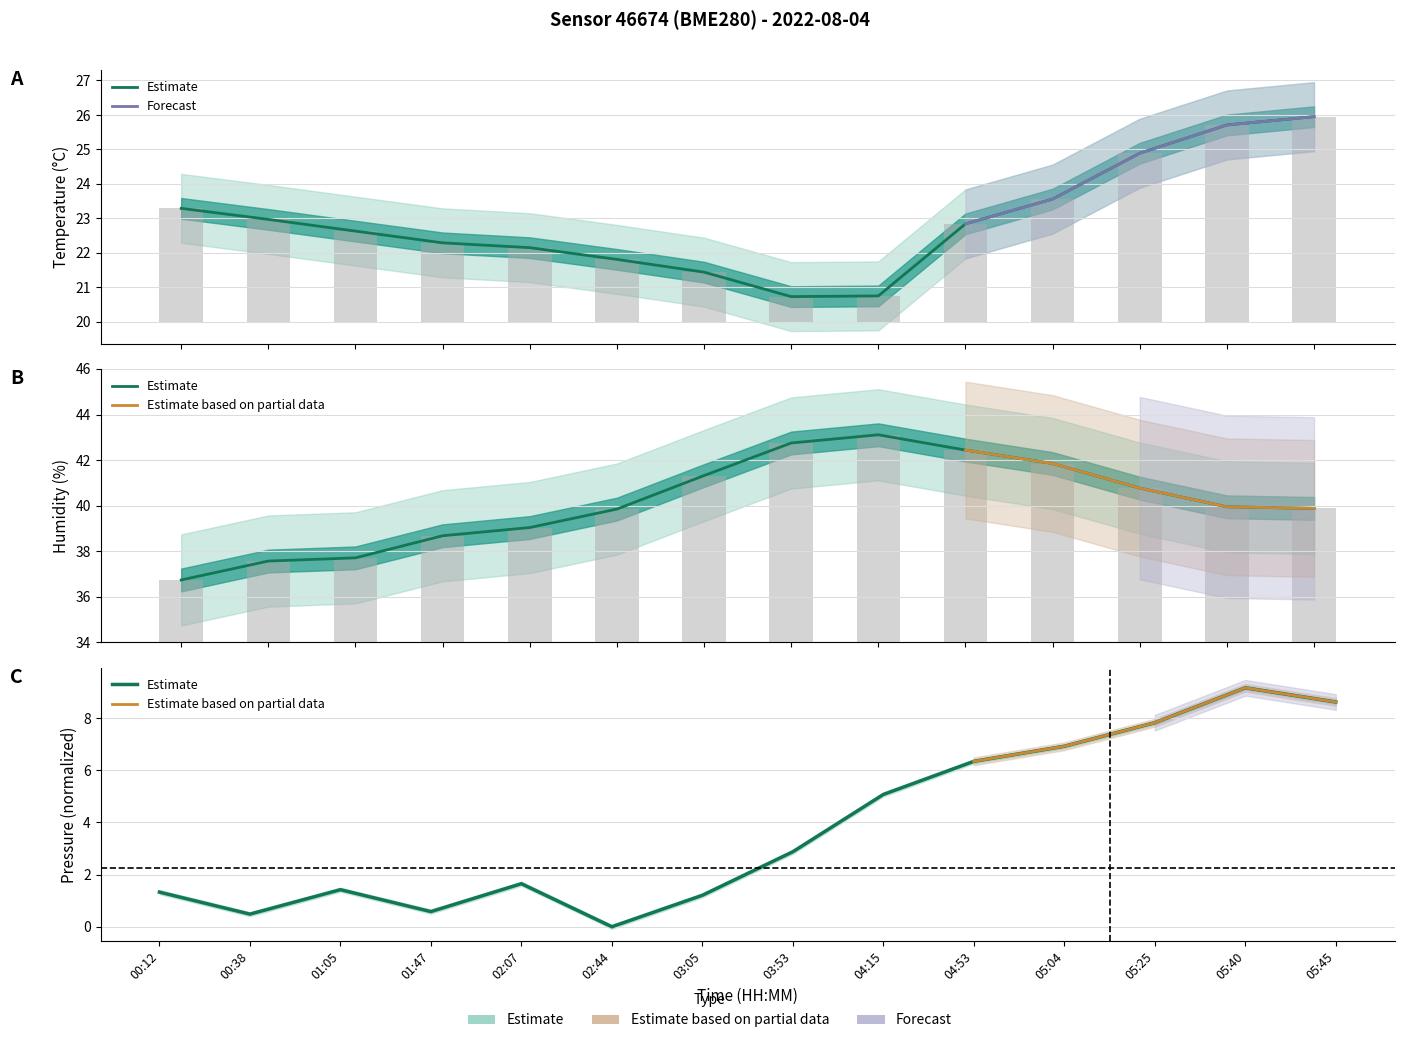

Which series has the largest total across all categories?

humidity